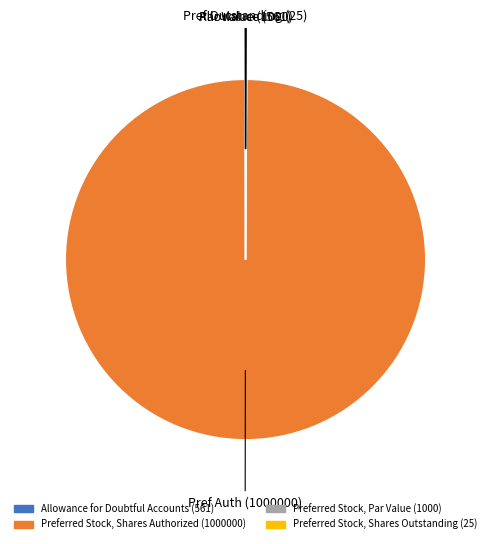

The Preferred Stock, Shares Authorized (1000000) slice represents 100% of the pie. True or false?

True